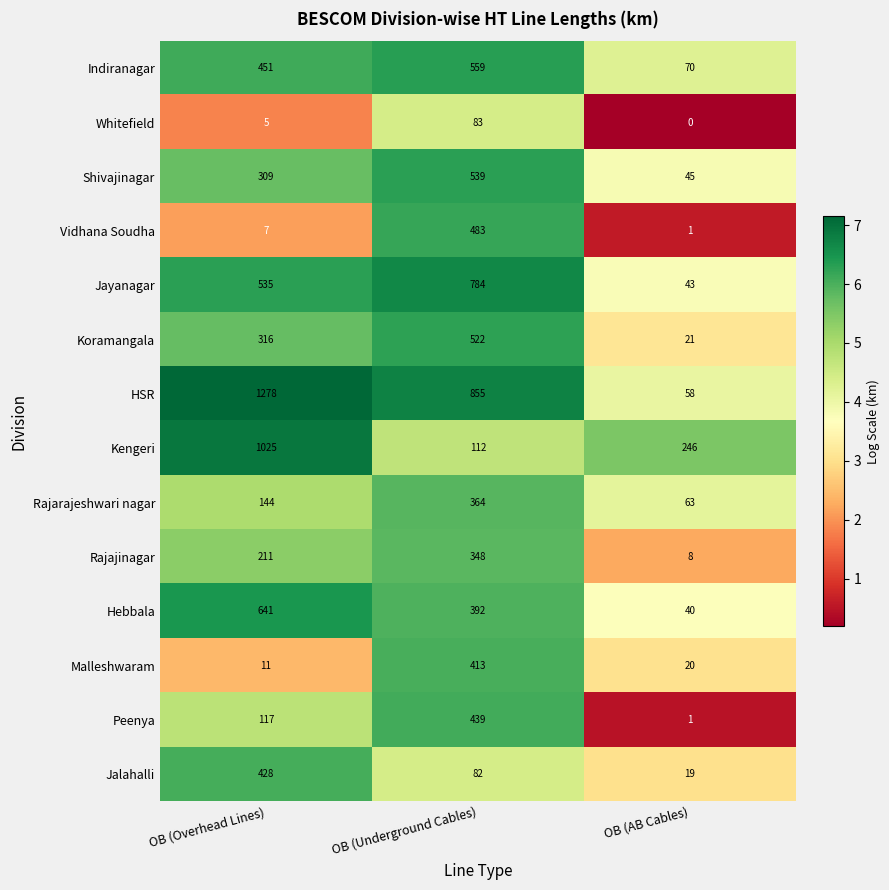

What is the difference between the second highest and minimum values in the Jayanagar series?

492